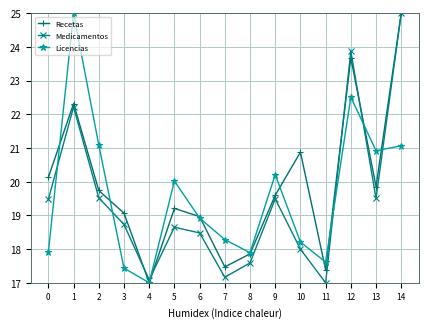

The Medicamentos series shows 8.6 at 9. True or false?

False